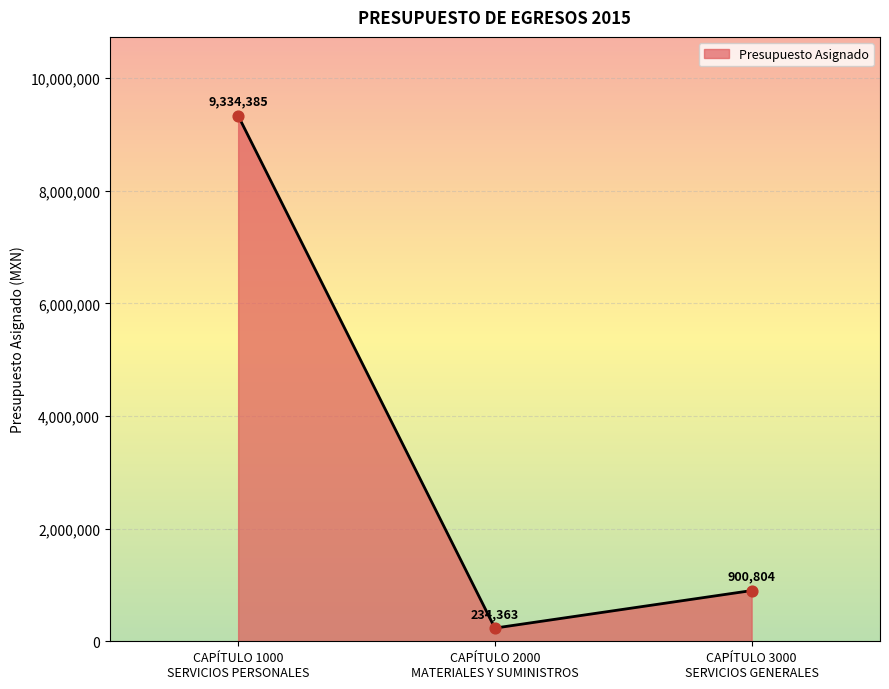

What is the ratio of the value at CAPÍTULO 1000
SERVICIOS PERSONALES to the value at CAPÍTULO 3000
SERVICIOS GENERALES?

10.4